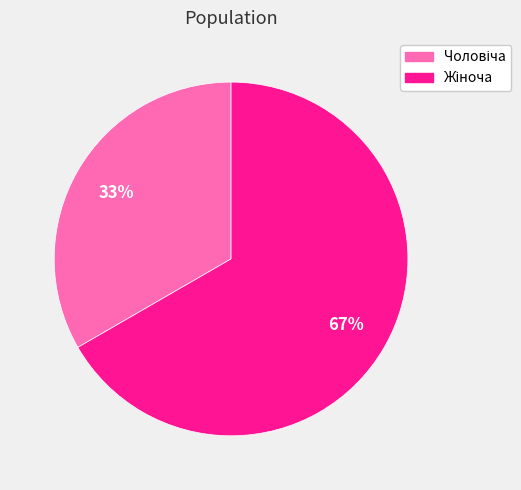

To the nearest percent, what is the average slice percentage?

50%